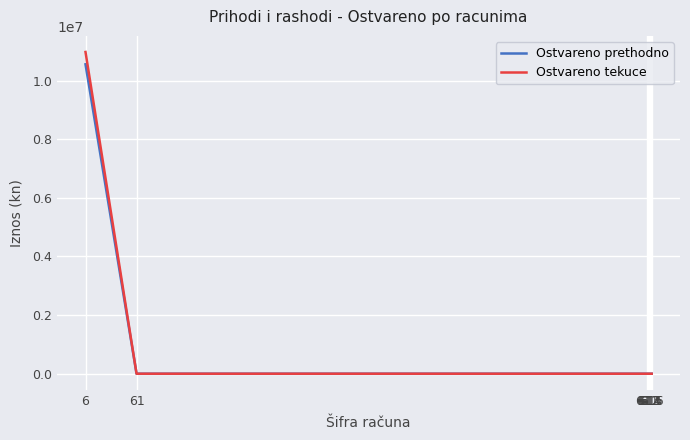

Which series has the largest range (max minus min)?

Ostvareno tekuce